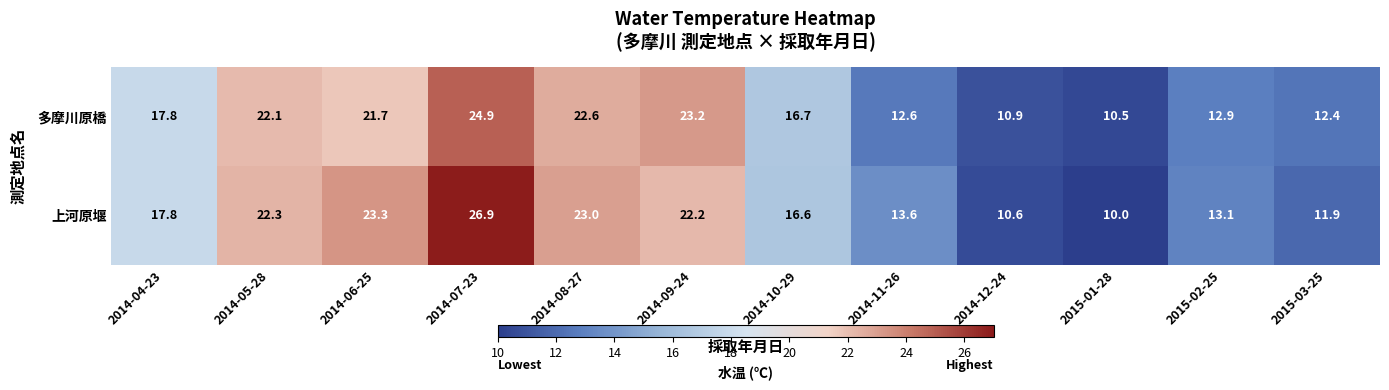

Is the value of 上河原堰 at 2015-02-25 greater than the value of 多摩川原橋 at 2014-09-24?

No